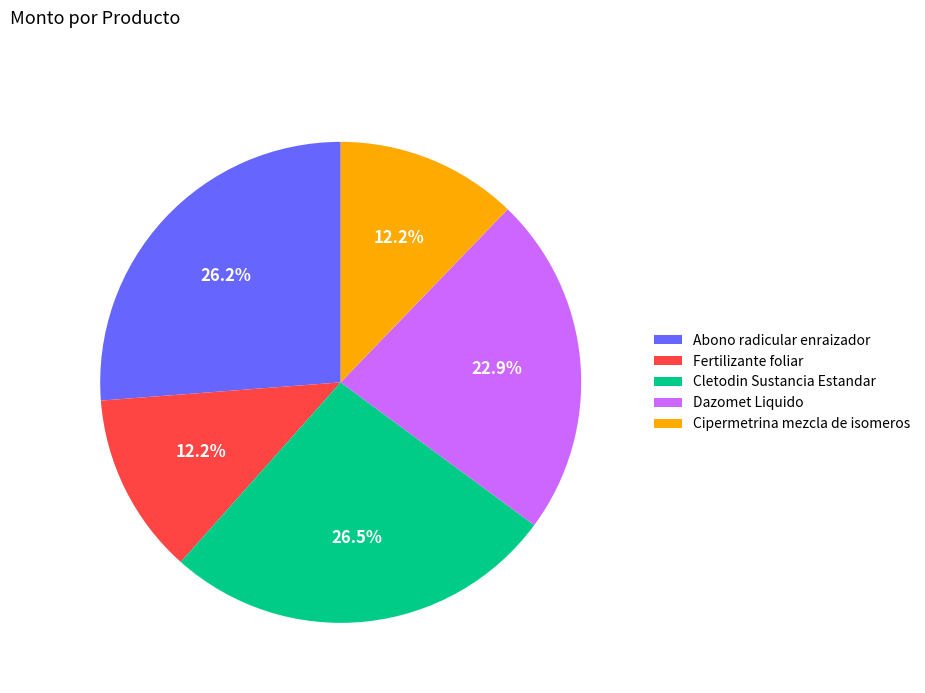

To the nearest percent, what is the difference between the largest and smallest slice percentages?

14%